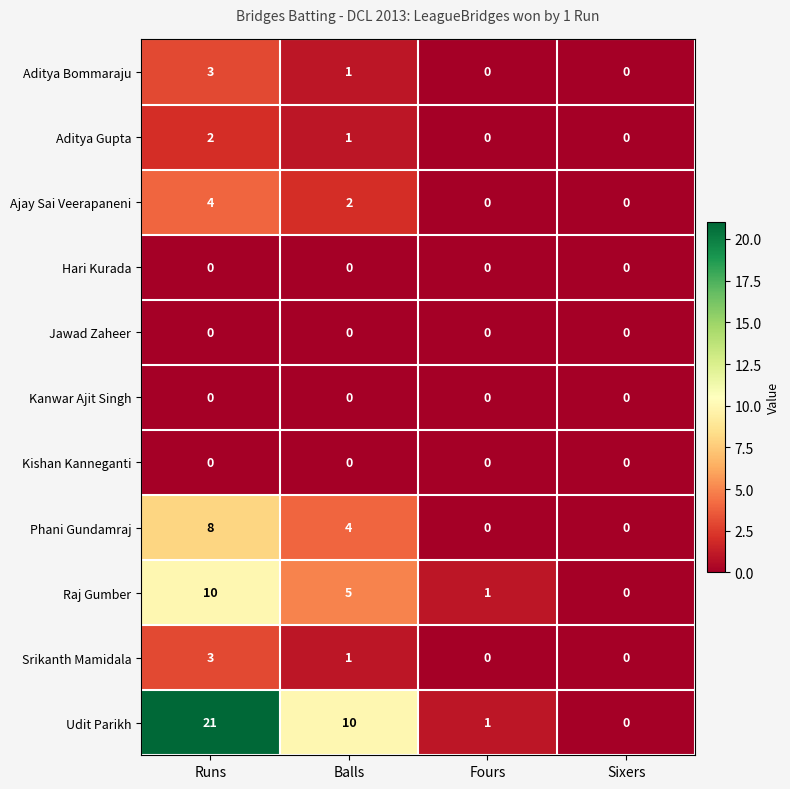

What is the maximum value shown in the chart?

21